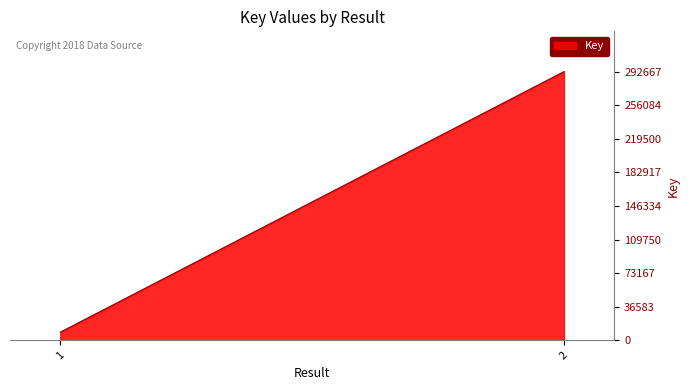

List the labels in order of value, smallest first.

1, 2